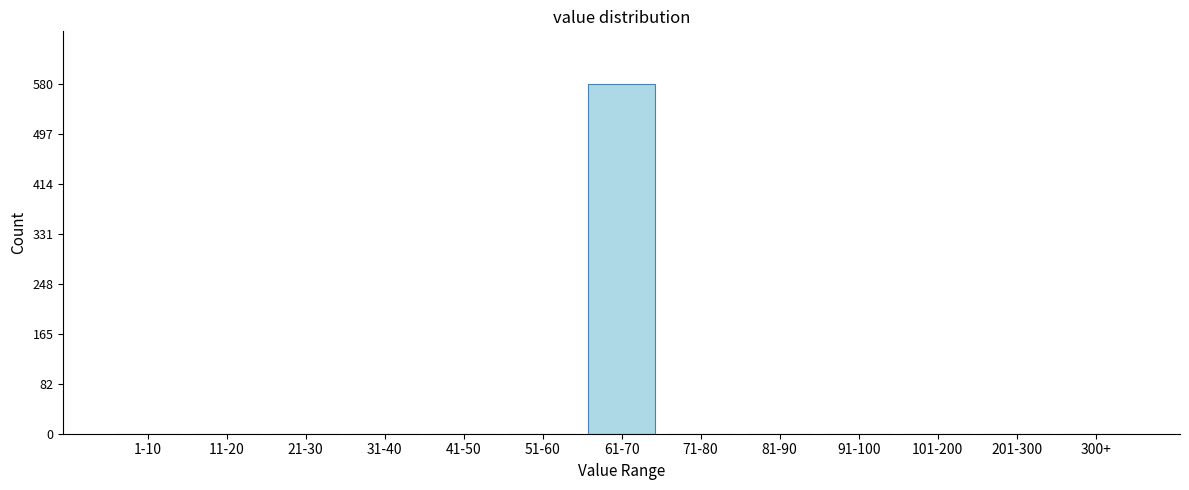

Reading right to left, extract all data points from this chart.

300+=0	201-300=0	101-200=0	91-100=0	81-90=0	71-80=0	61-70=580	51-60=0	41-50=0	31-40=0	21-30=0	11-20=0	1-10=0